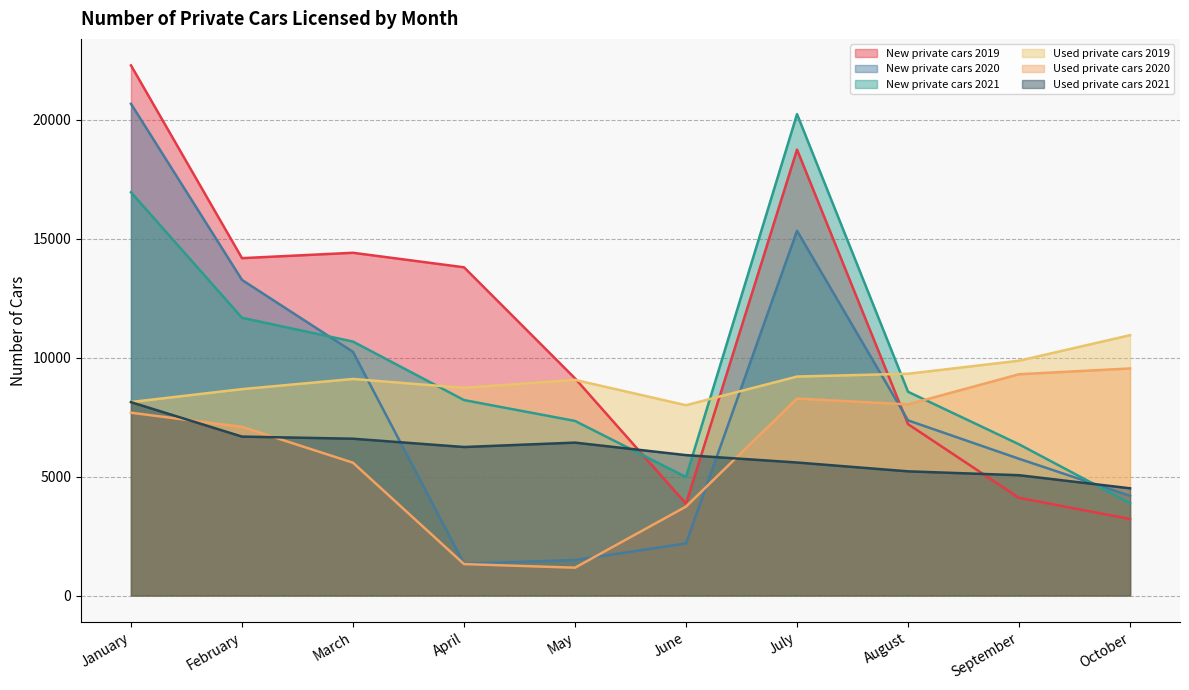

The Used private cars 2019 series shows 8674 at February. True or false?

True